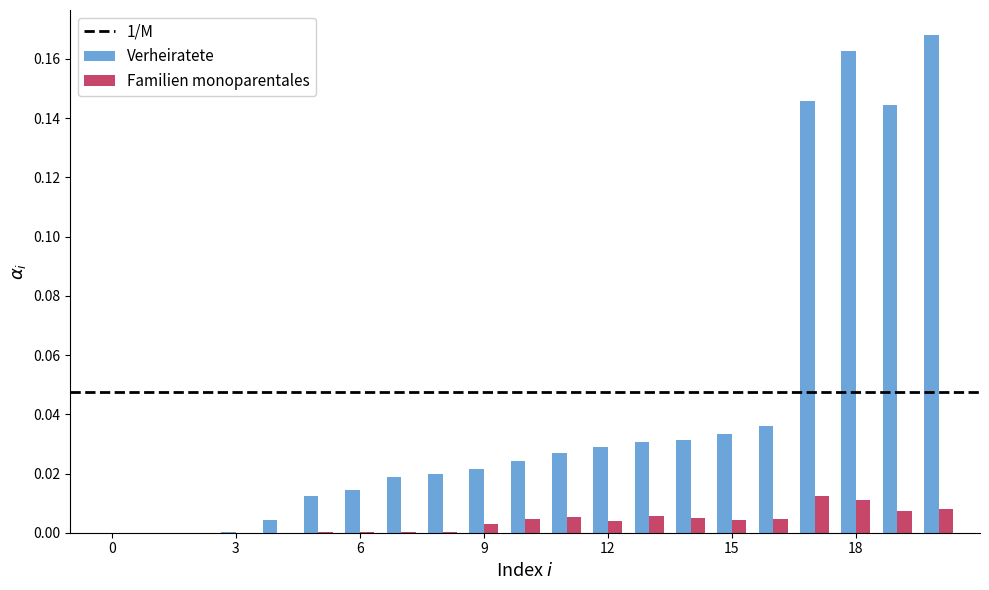

What is the sum of all Verheiratete values?

0.9